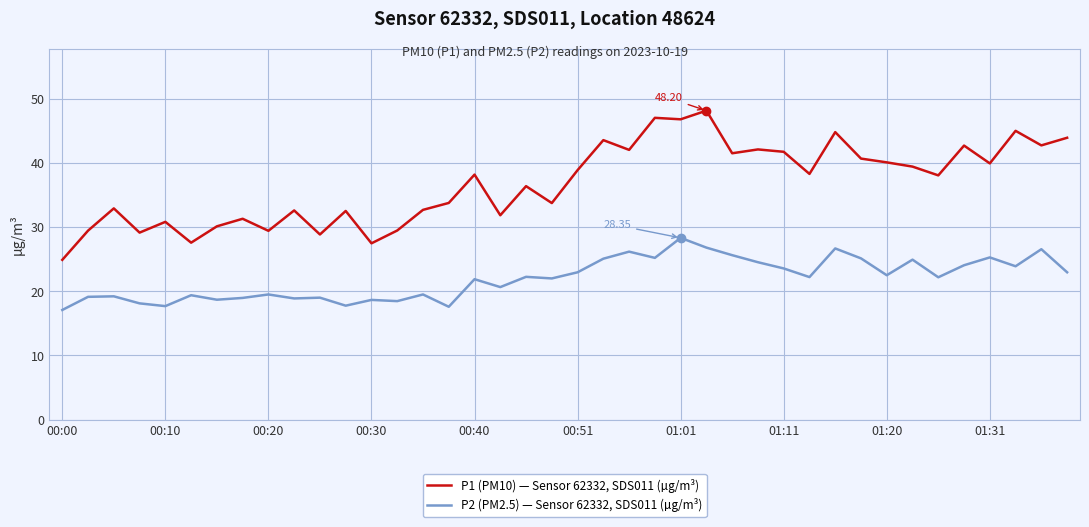

Which series has the widest spread of values?

P1 (PM10) — Sensor 62332, SDS011 (µg/m³)